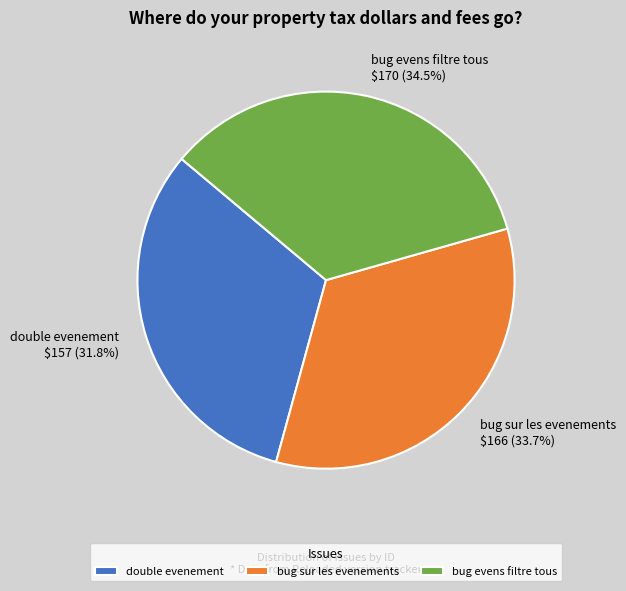

To the nearest percent, what is the average slice percentage?

33%